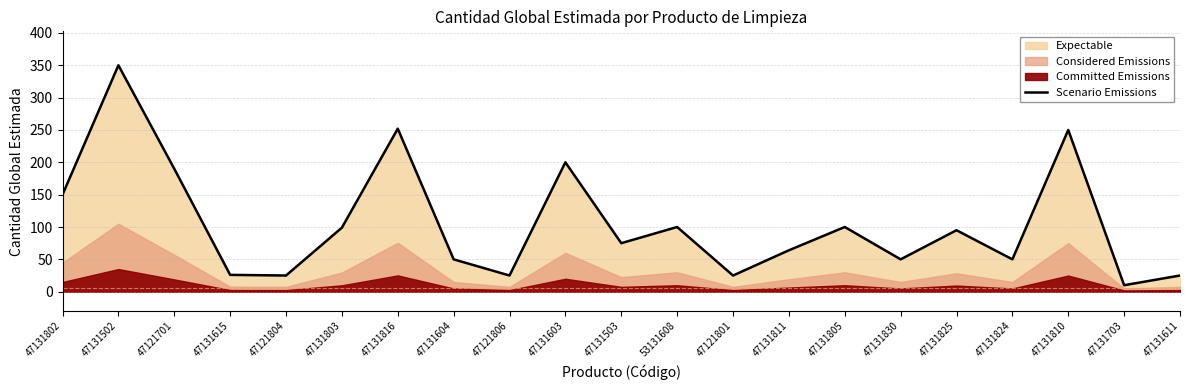

Is it true that the value at 47131803 is 99?

True